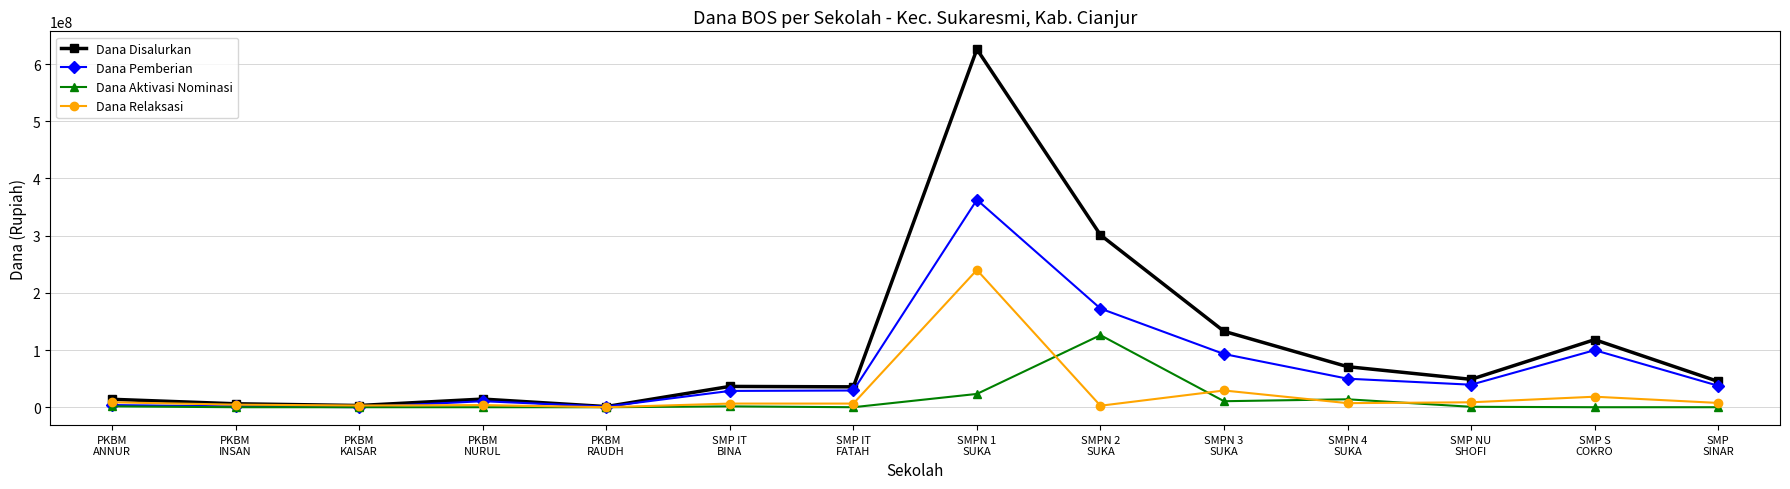

True or false: Dana Disalurkan has more than 0 interior local peaks.

True